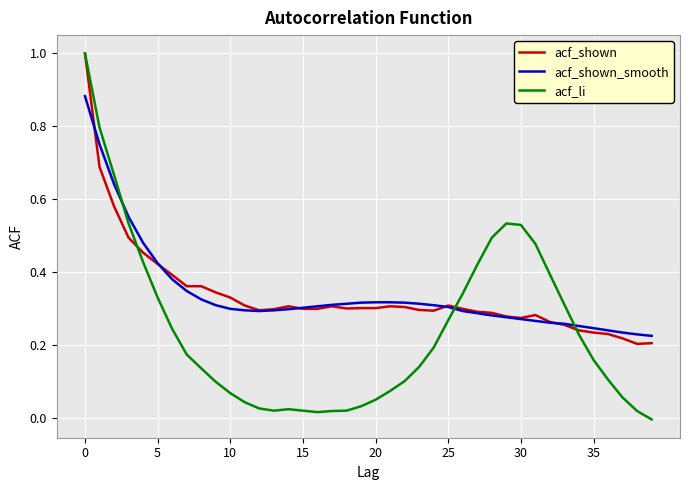

Which series has the largest range (max minus min)?

acf_li